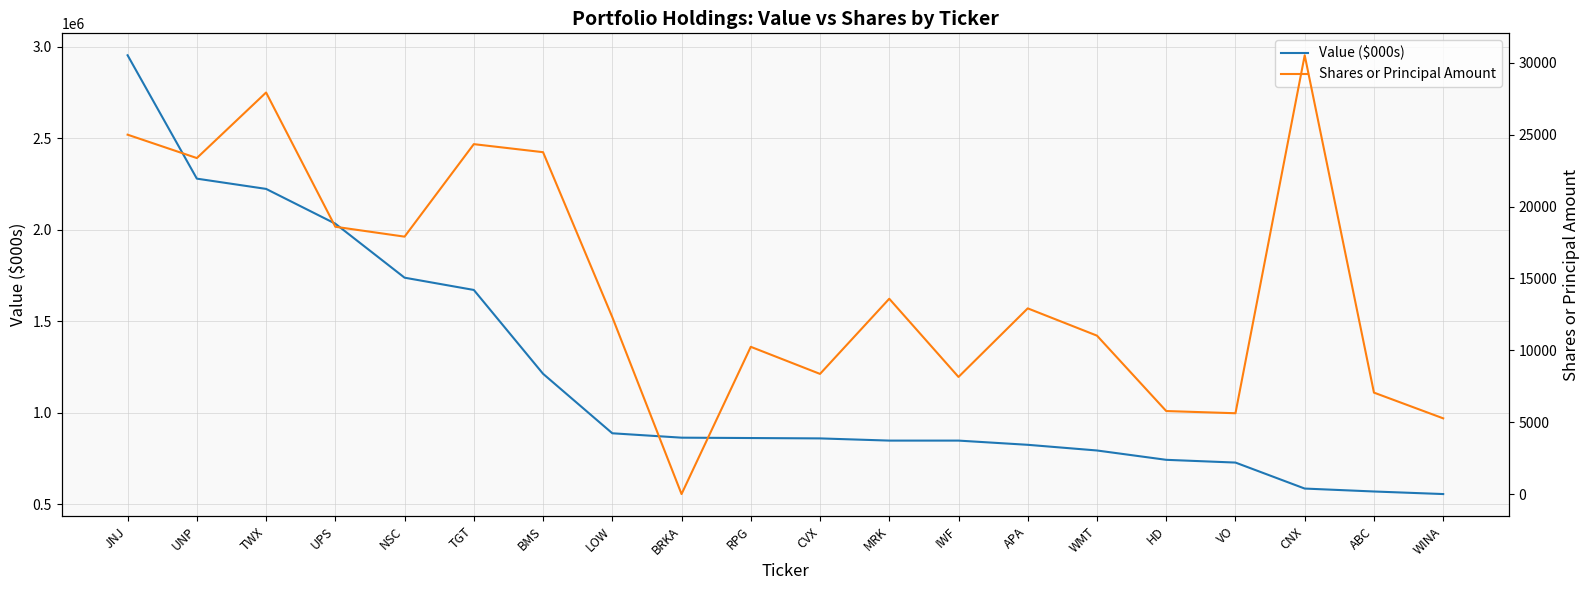

What are all the series names shown in the legend?

Value ($000s), Shares or Principal Amount